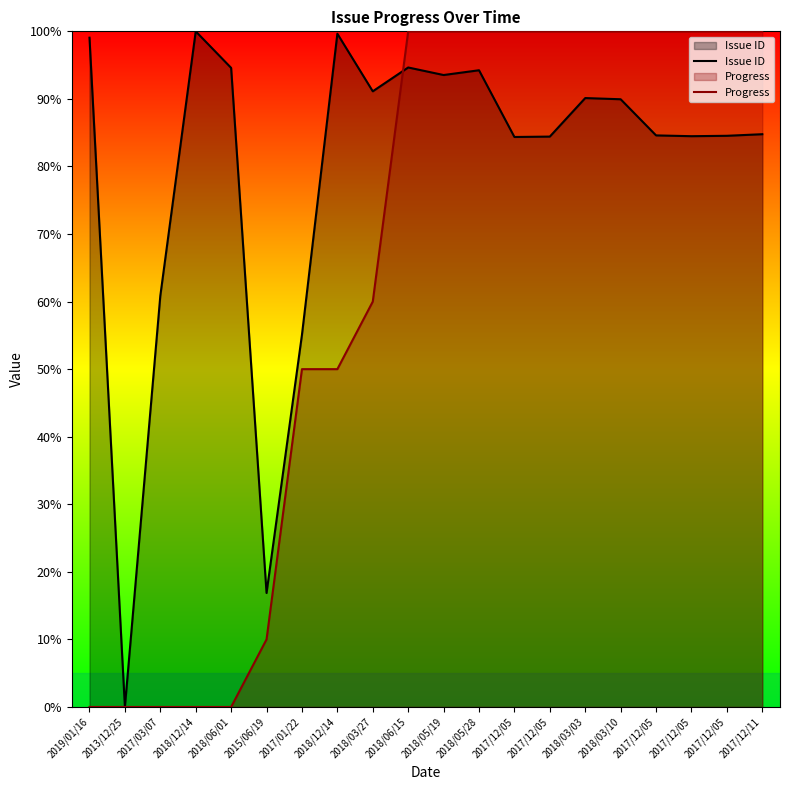

Is the value of Issue ID at 2017/03/07 greater than the value of Progress at 2017/12/05?

No